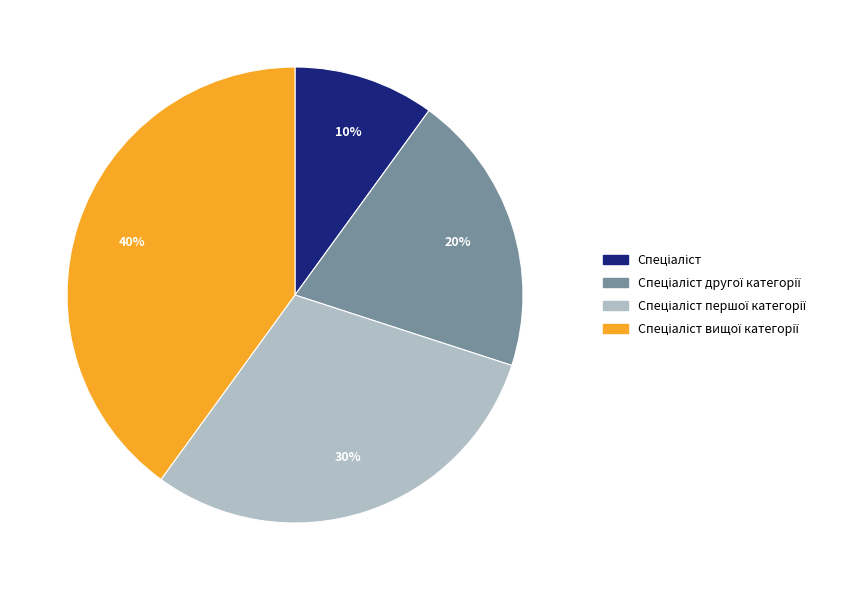

To the nearest percent, what is the average slice percentage?

25%